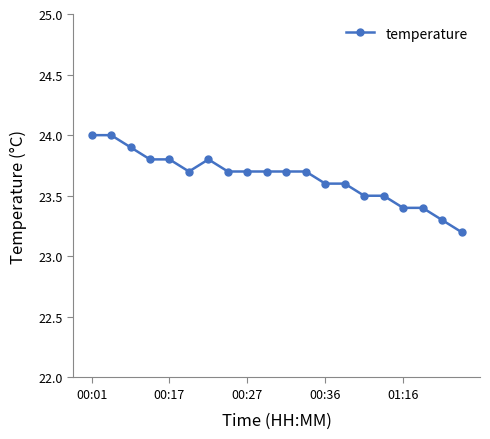

What is the smallest value displayed?

23.2